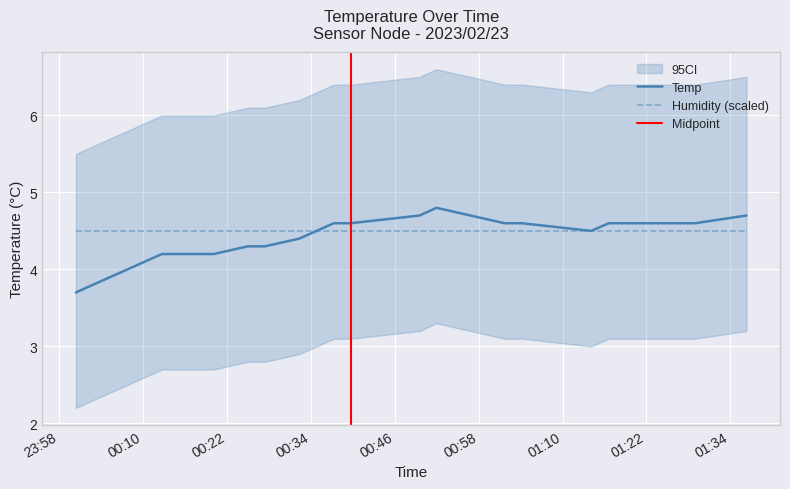

What is the lowest value of the Humidity (scaled) series?

4.5